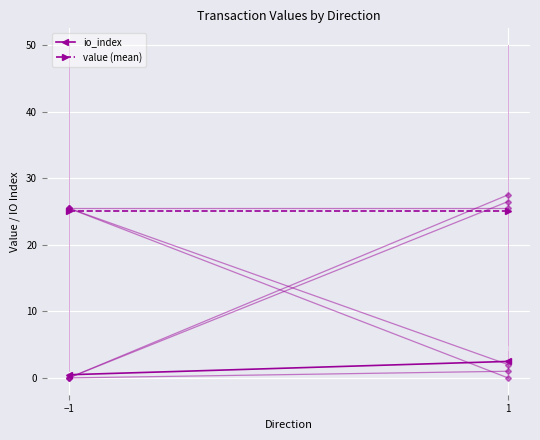

Which has a higher value, 1 or −1?

1